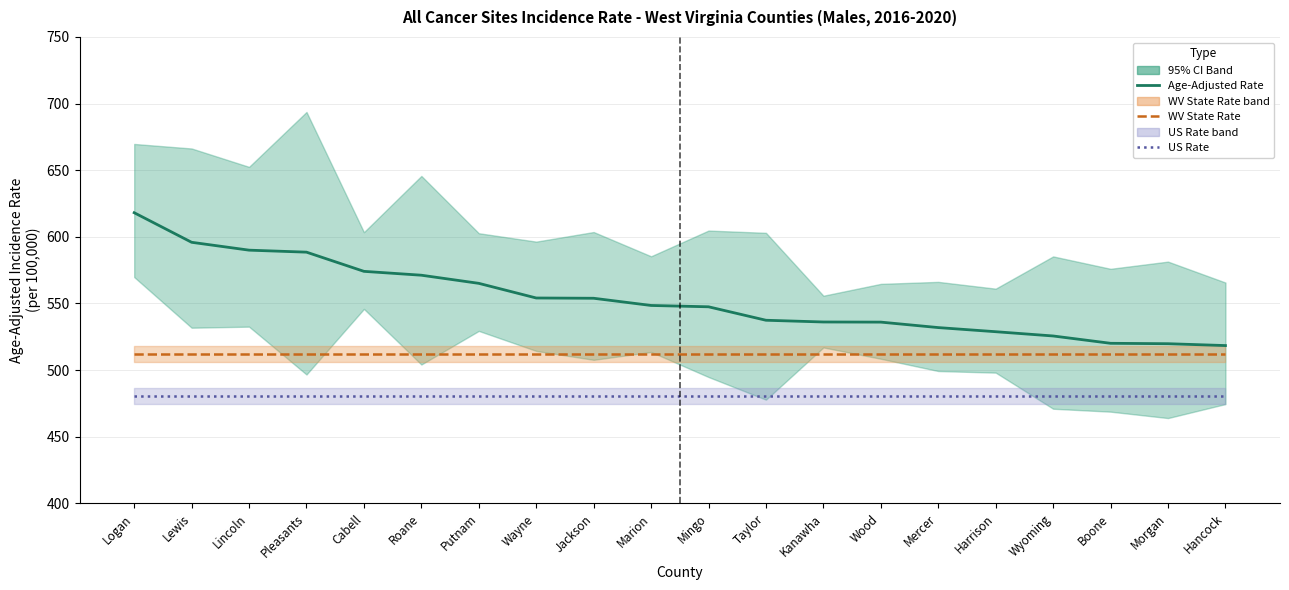

True or false: US Rate (480.6) and Age-Adjusted Incidence Rate cross at least once.

False